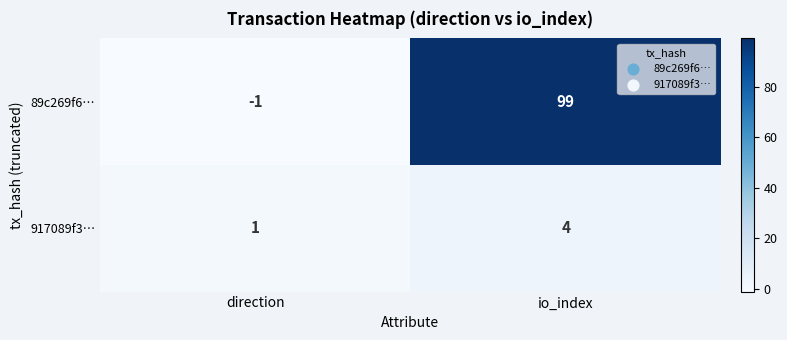

Reading left to right, extract all data points from this chart.

89c269f6…: -1	99
917089f3…: 1	4